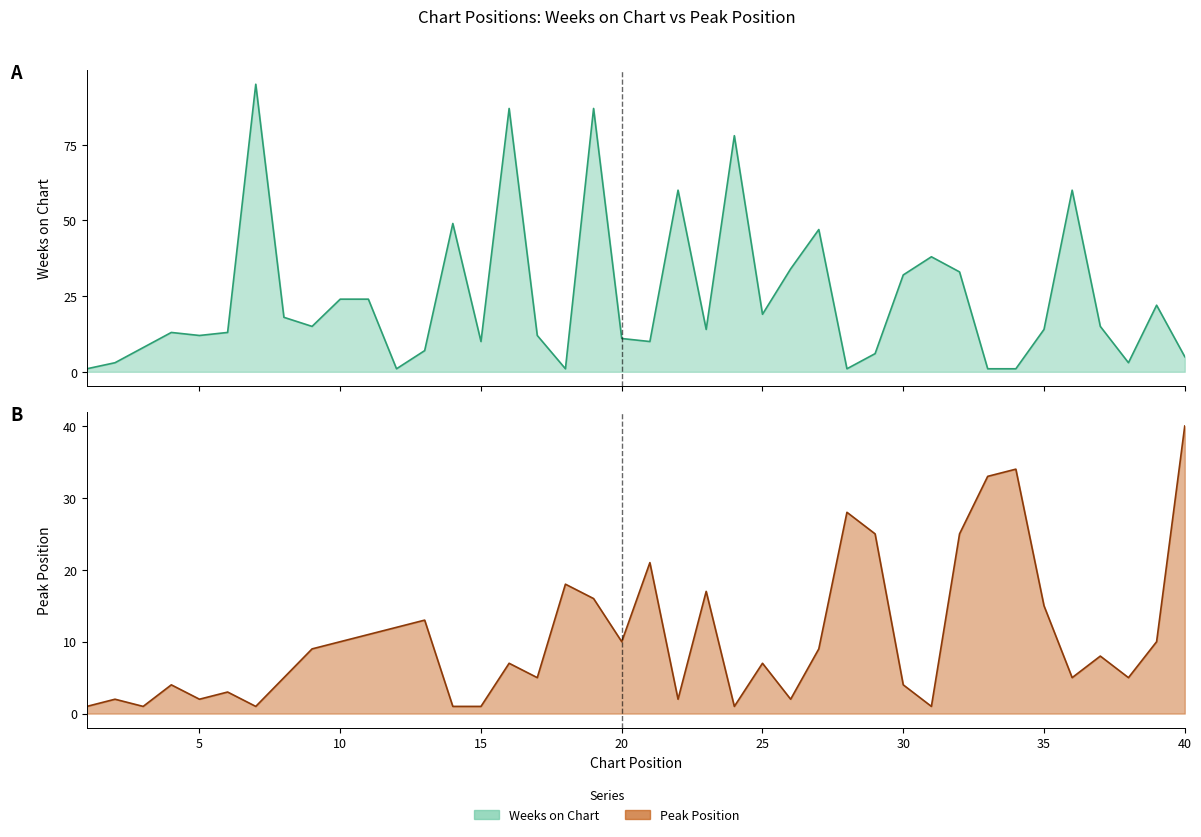

Reading left to right, list all the values displayed in this chart.

Weeks on Chart: 1	3	8	13	12	13	95	18	15	24	24	1	7	49	10	87	12	1	87	11	10	60	14	78	19	34	47	1	6	32	38	33	1	1	14	60	15	3	22	5
Peak Position: 1	2	1	4	2	3	1	5	9	10	11	12	13	1	1	7	5	18	16	10	21	2	17	1	7	2	9	28	25	4	1	25	33	34	15	5	8	5	10	40